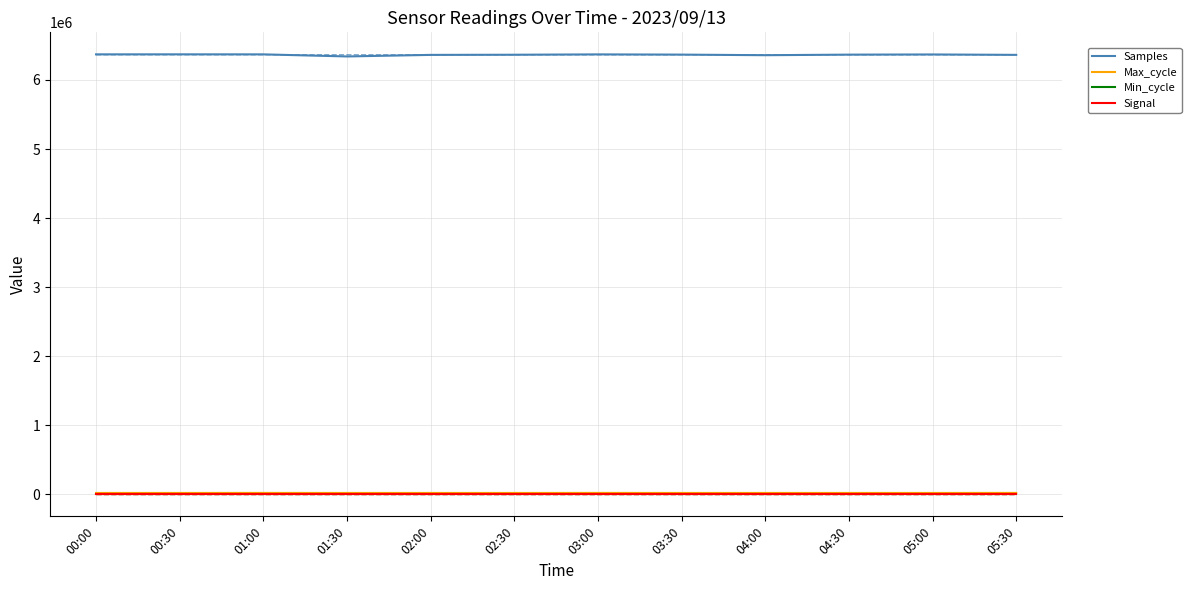

True or false: Max_cycle and Signal cross at least once.

False